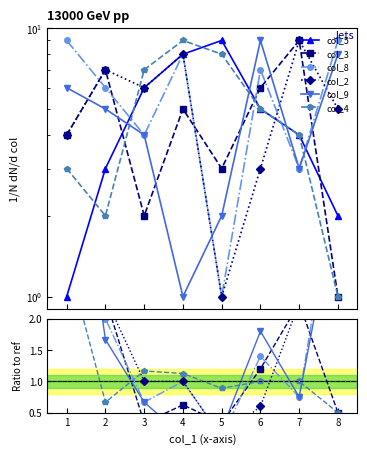

In col_2, how many points are lower than both neighbors (excluding endpoints)?

2